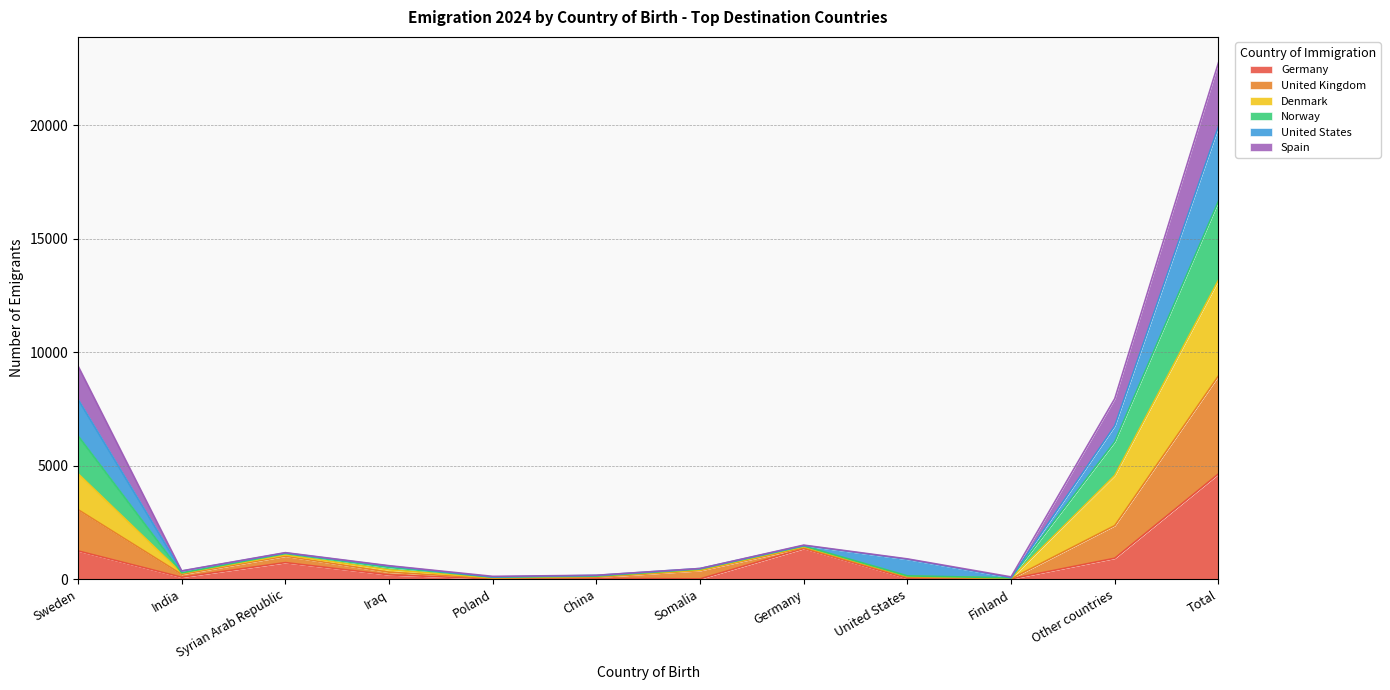

At which category is the sum across all series the highest?

Total